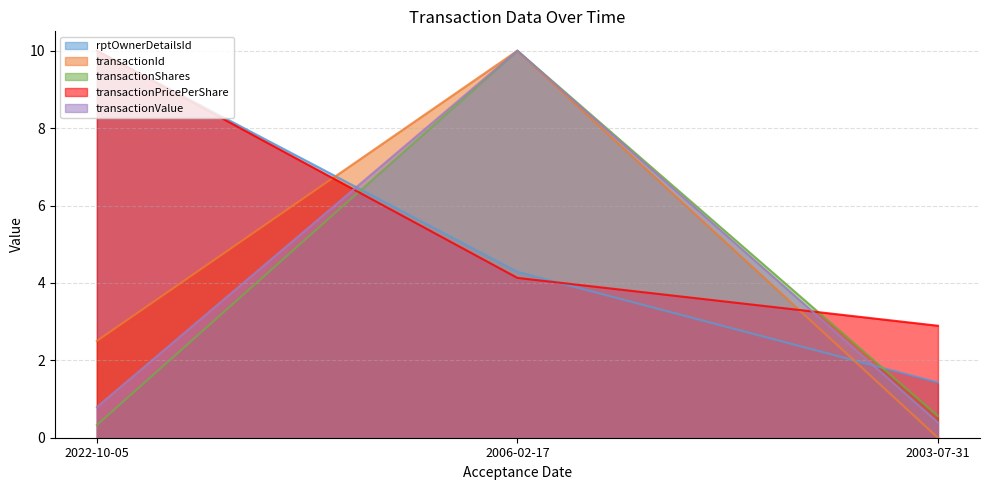

Which series has the widest spread of values?

transactionId